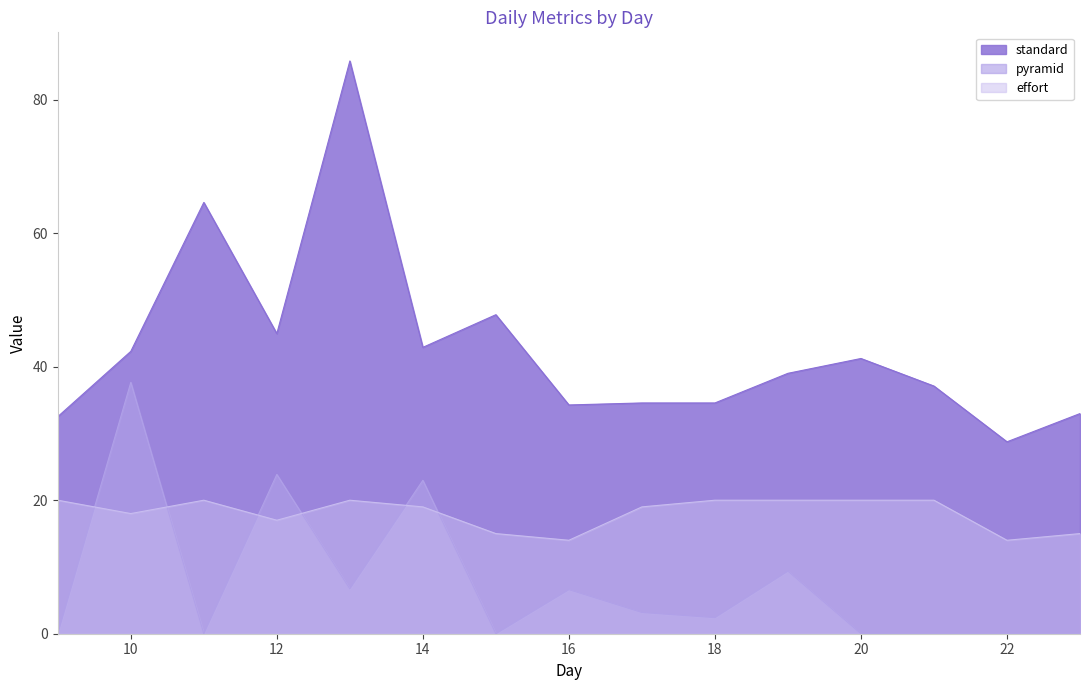

Reading left to right, transcribe all the data shown in this chart.

standard: 9=32.5	10=42.3	11=64.6	12=45.0	13=85.8	14=42.9	15=47.8	16=34.3	17=34.6	18=34.6	19=39.0	20=41.2	21=37.1	22=28.8	23=33.0
pyramid: 9=0.0	10=37.6	11=0.0	12=23.9	13=6.7	14=23.0	15=0.0	16=6.6	17=3.2	18=2.4	19=9.4	20=0.0	21=0.0	22=0.0	23=0.0
effort: 9=20.0	10=18.0	11=20.0	12=17.0	13=20.0	14=19.0	15=15.0	16=14.0	17=19.0	18=20.0	19=20.0	20=20.0	21=20.0	22=14.0	23=15.0